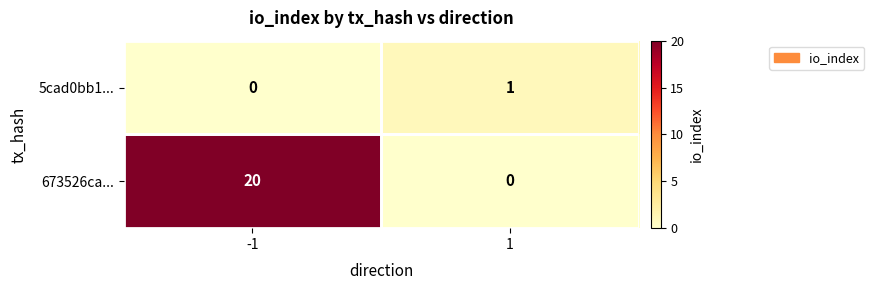

What is the highest value of the 673526ca... series?

20